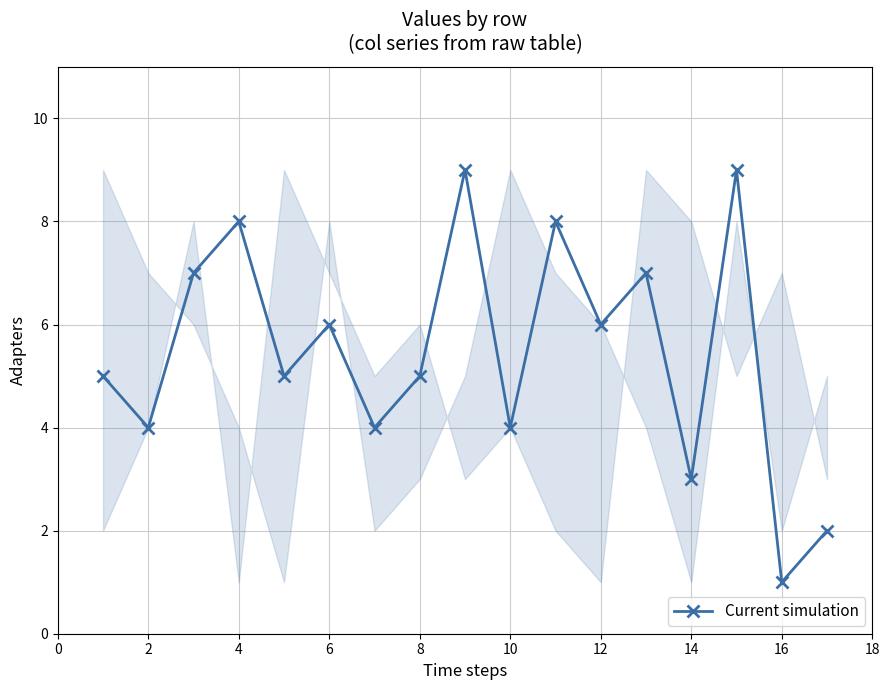

How many interior local peaks (higher than both neighbors) does the data have?

6